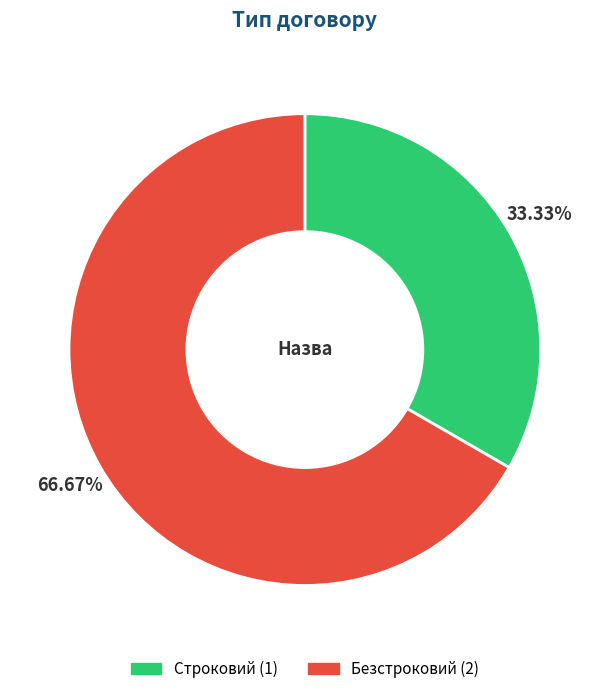

What is the ratio of the value at Строковий to the value at Безстроковий?

0.5